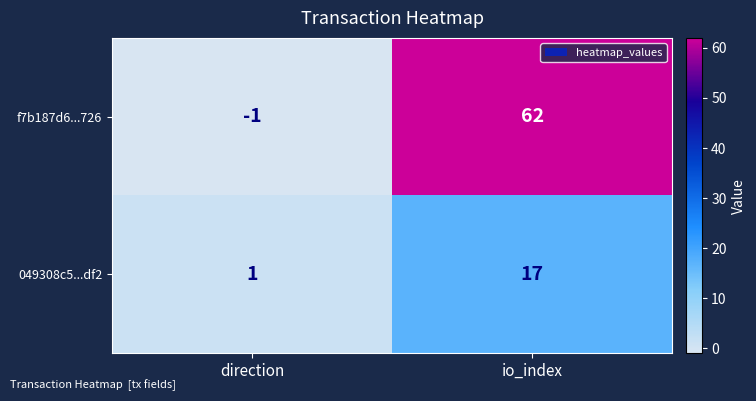

Count the number of data series in this chart.

2